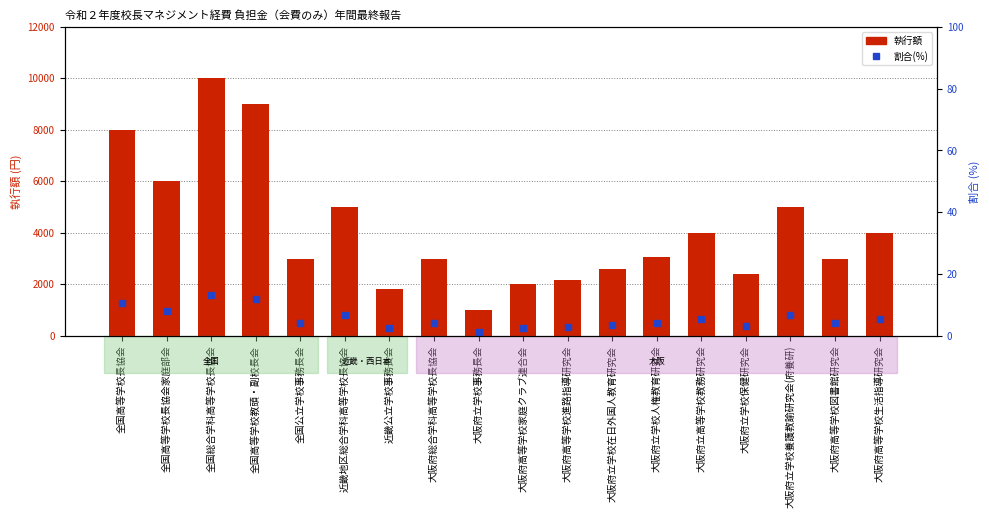

What is the difference between the highest and lowest values at 全国高等学校教頭・副校長会?

8988.0